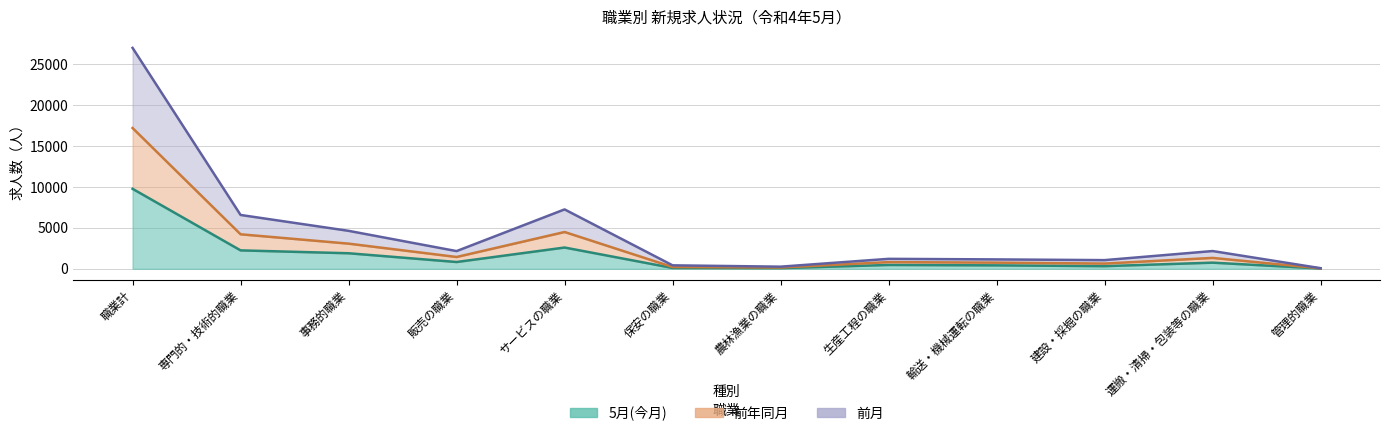

True or false: 5月(今月) has a value of 512 at 建設・採掘の職業.

False